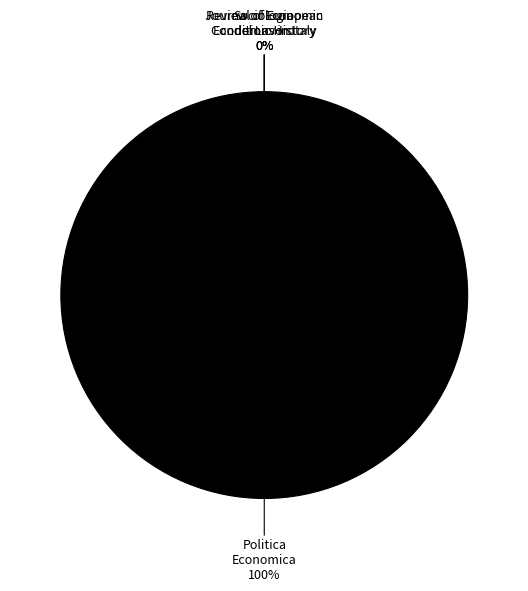

Which slice is the smallest?

Sociologia del Lavoro